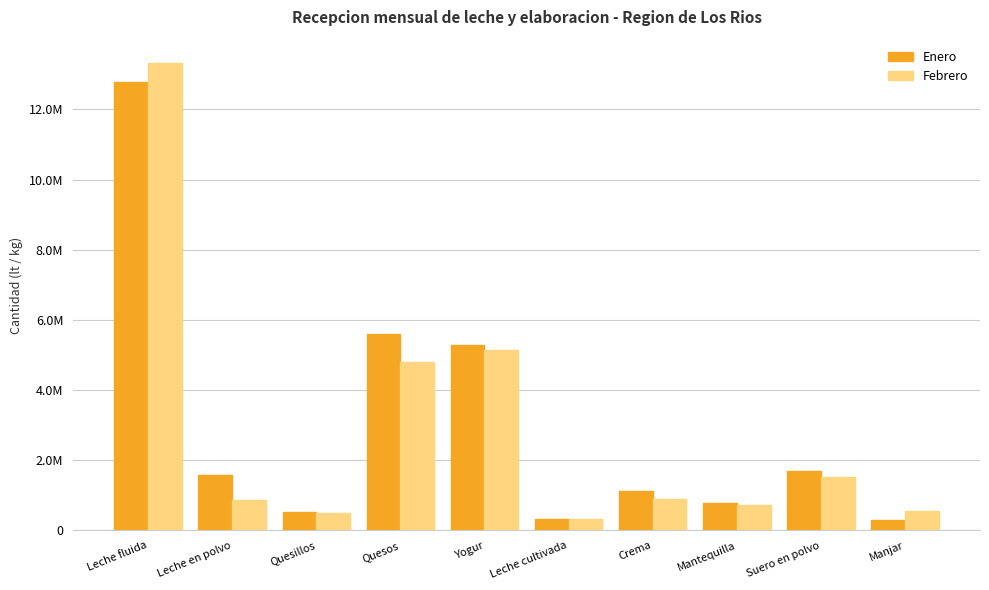

What is the minimum value for Febrero?

328709